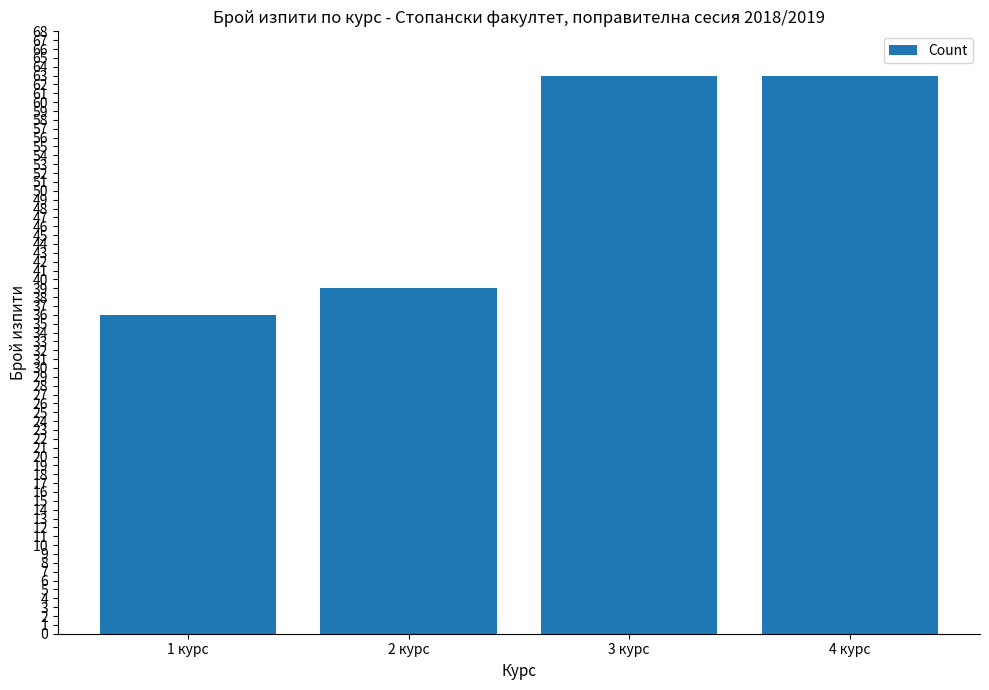

Which has a higher value, 2 курс or 4 курс?

4 курс